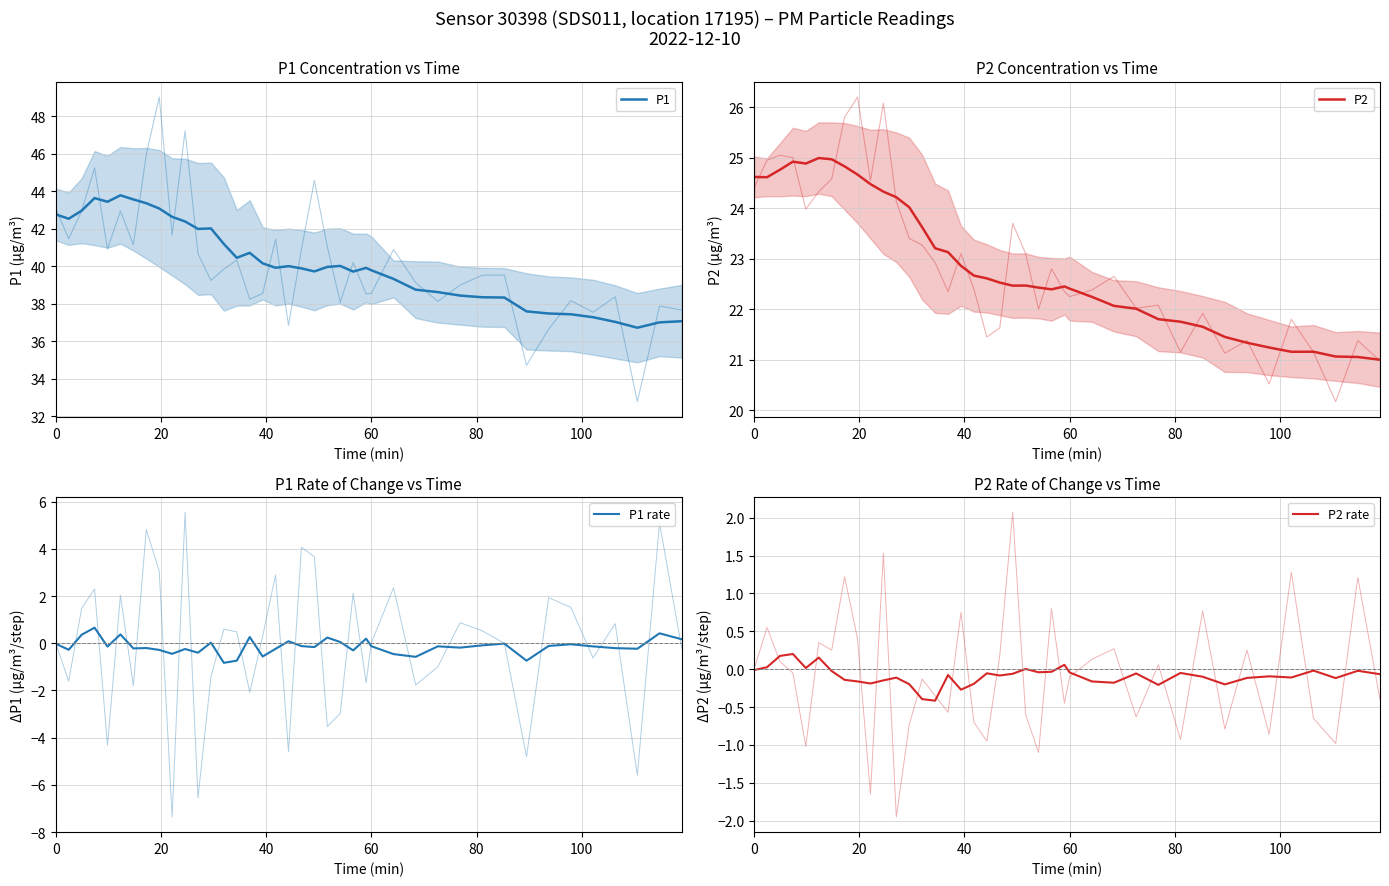

The value of P2 at 36 is 6.5. True or false?

False